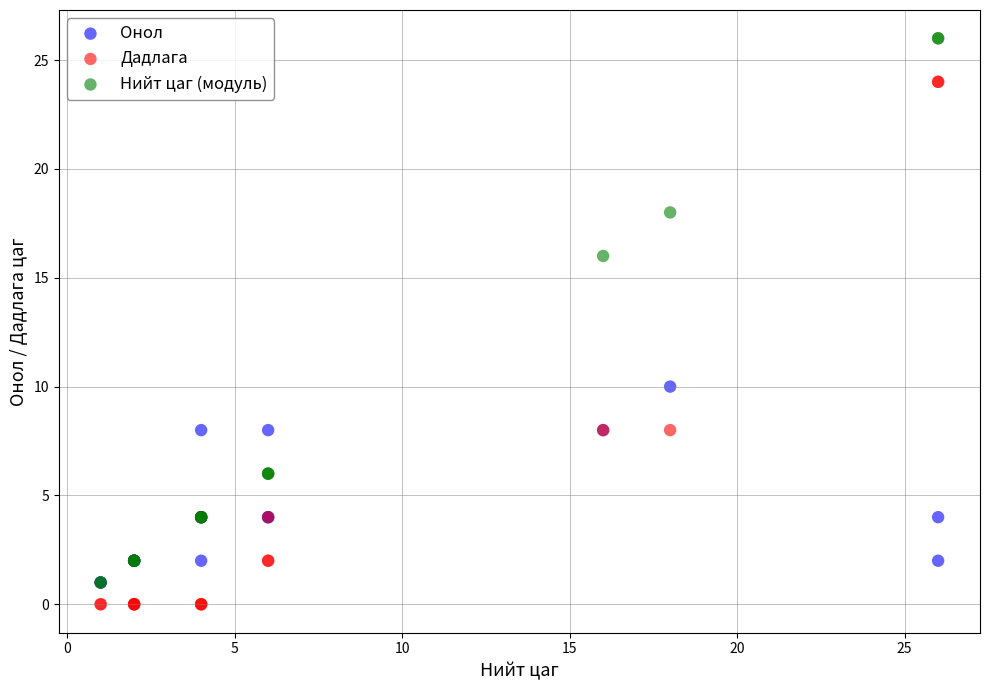

In the Дадлага series, what Y value is closest to 12?

8